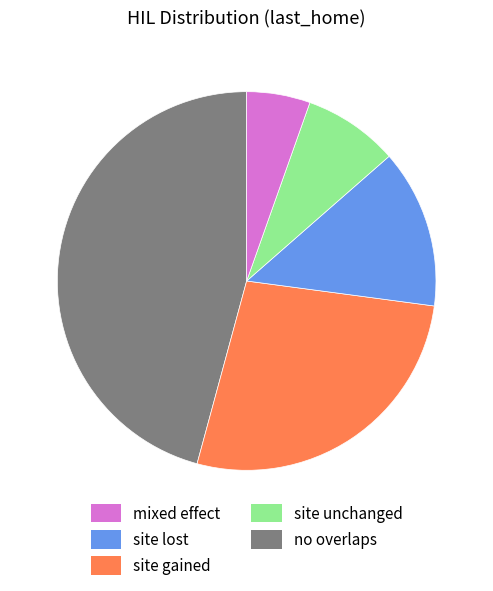

Is there any slice that represents more than half of the pie?

No